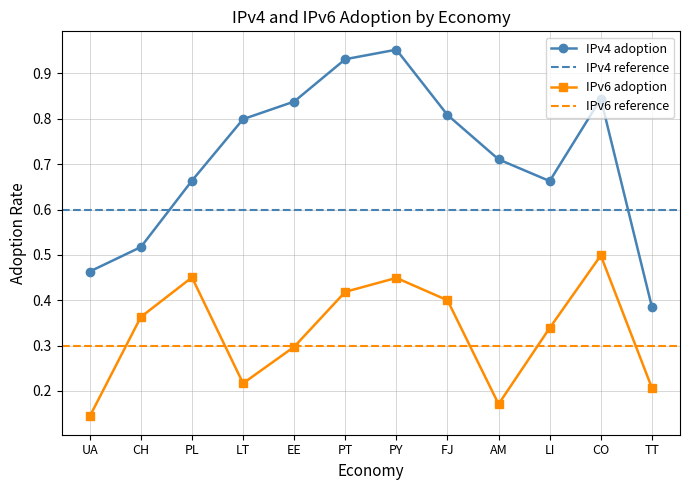

Count the number of categories in the chart.

12